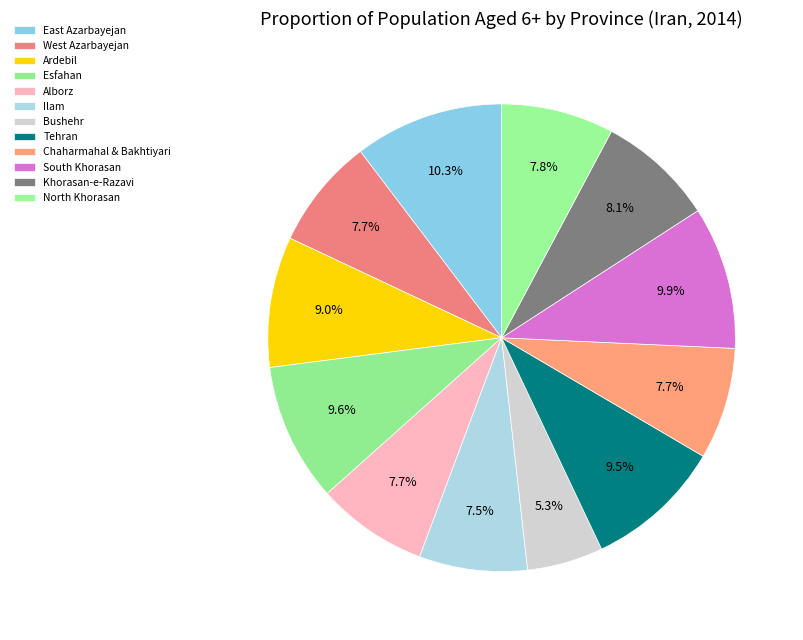

To the nearest percent, what is the combined percentage of Bushehr and South Khorasan?

15%